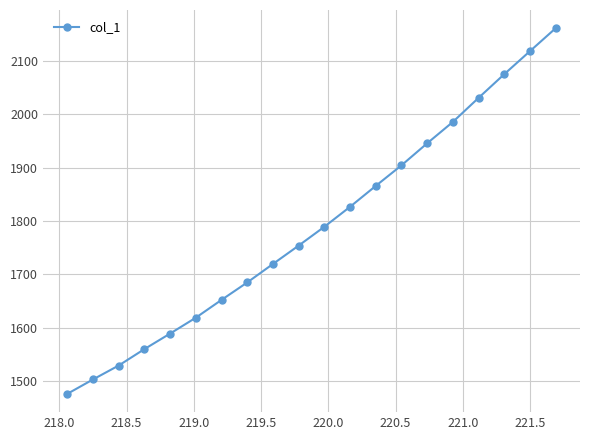

Reading left to right, extract all data points from this chart.

1475.7	1502.7	1528.9	1559.6	1588.8	1618.5	1651.9	1684.6	1719.2	1753.7	1789.0	1826.4	1865.6	1904.1	1945.4	1985.4	2030.5	2074.9	2118.0	2161.0